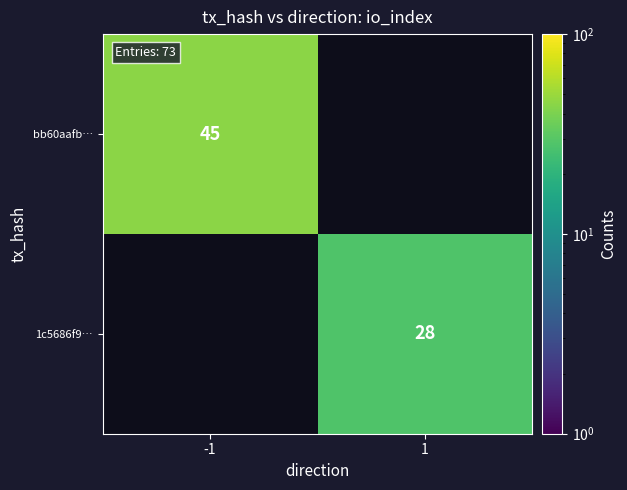

What is the greatest value displayed?

45.0